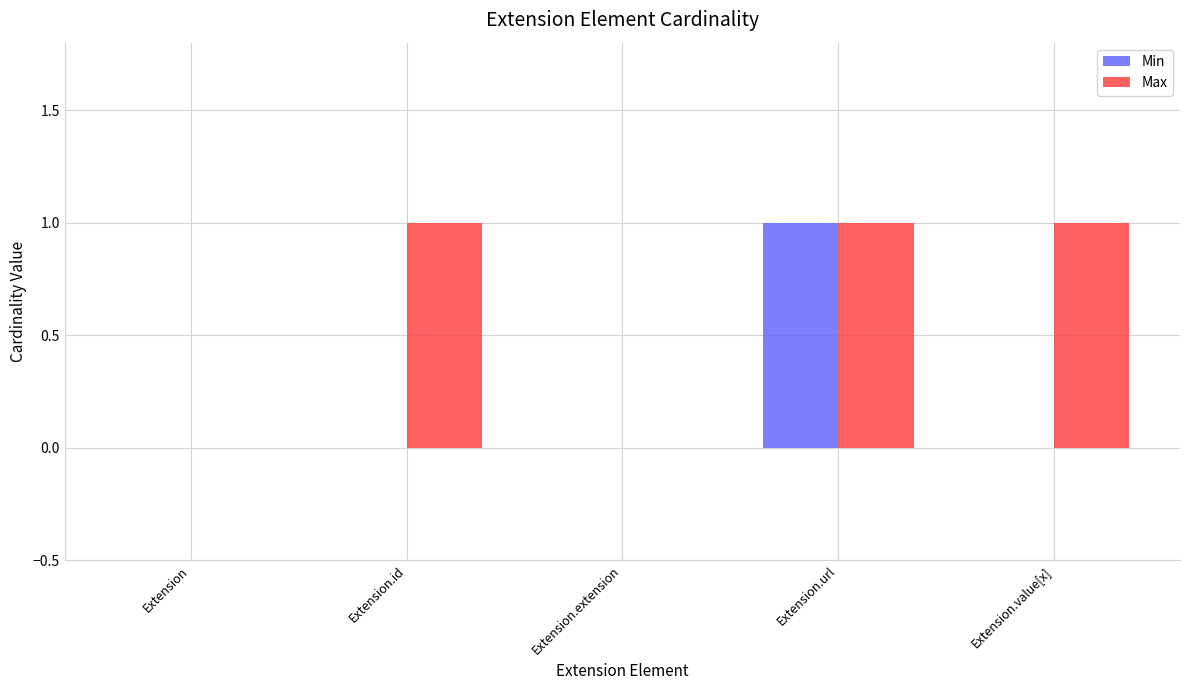

What is the sum of the Min values at Extension.url and Extension.extension?

1